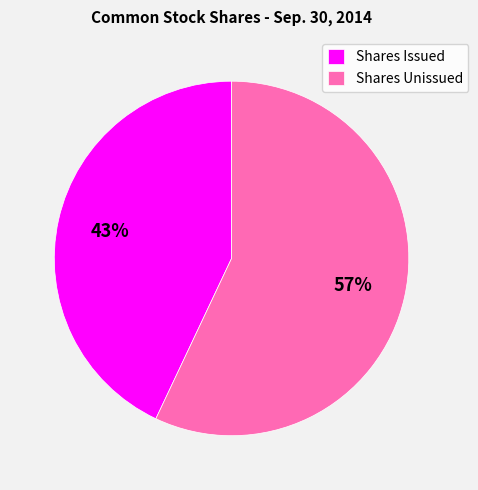

Is it true that Shares Unissued is 50% of the pie?

False